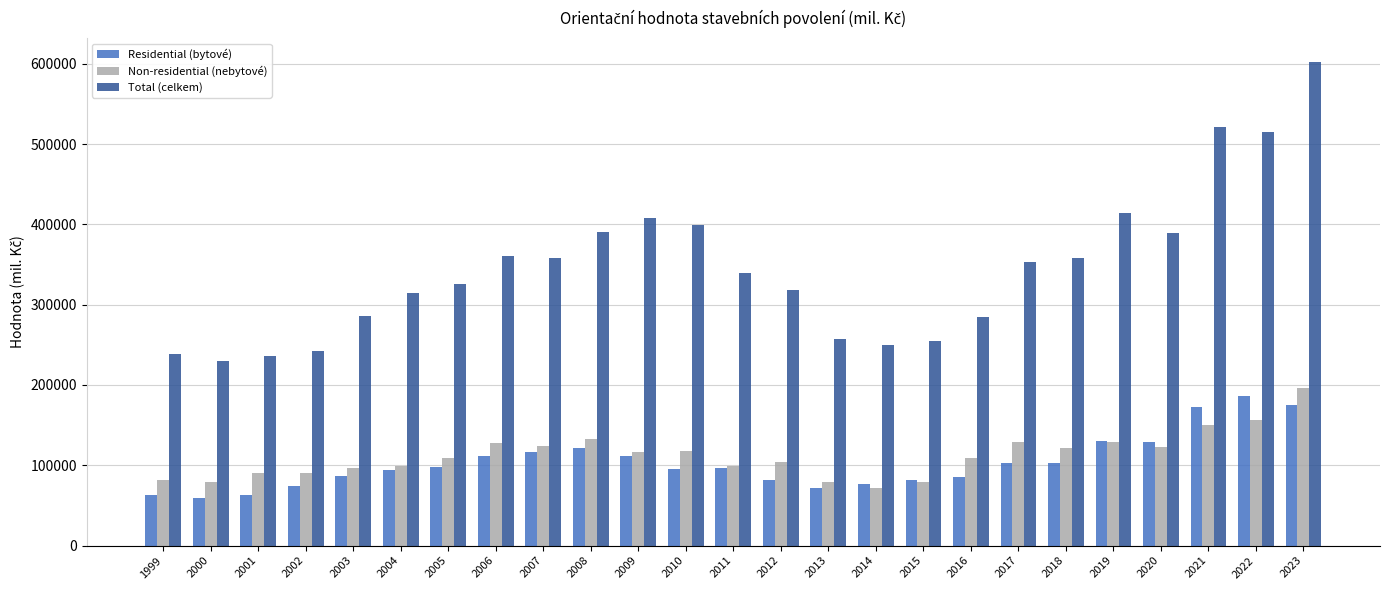

What is the sum of all Total (celkem) values?

8648739